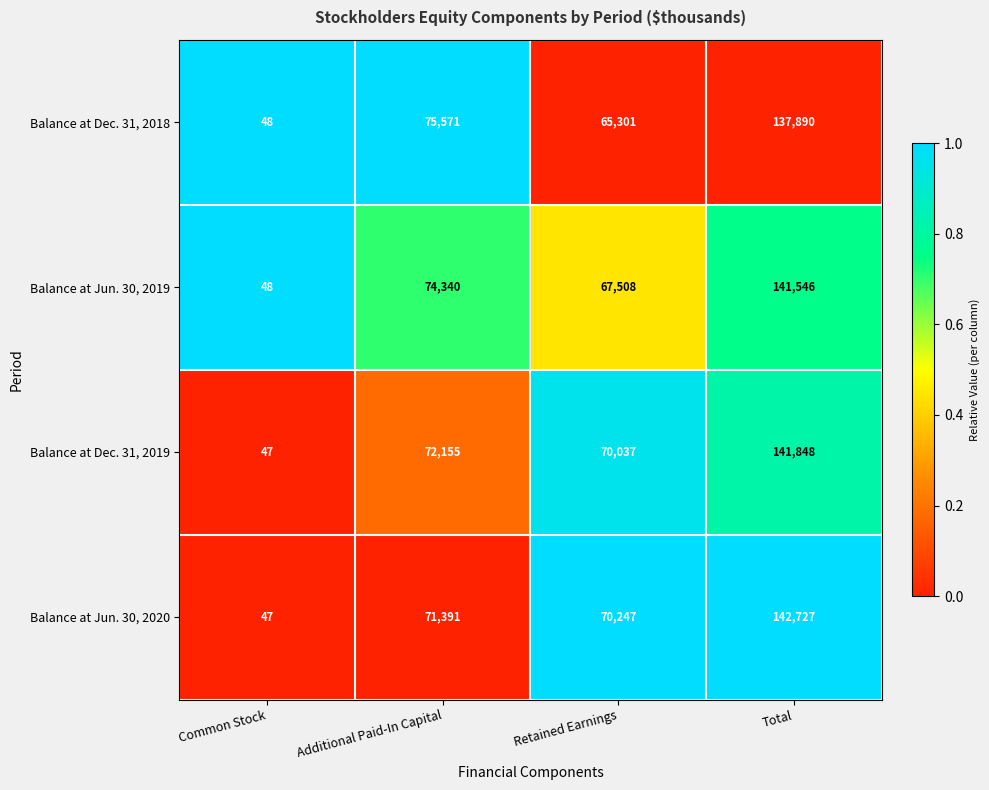

What is the total value across all series at Additional Paid-In Capital?

293457